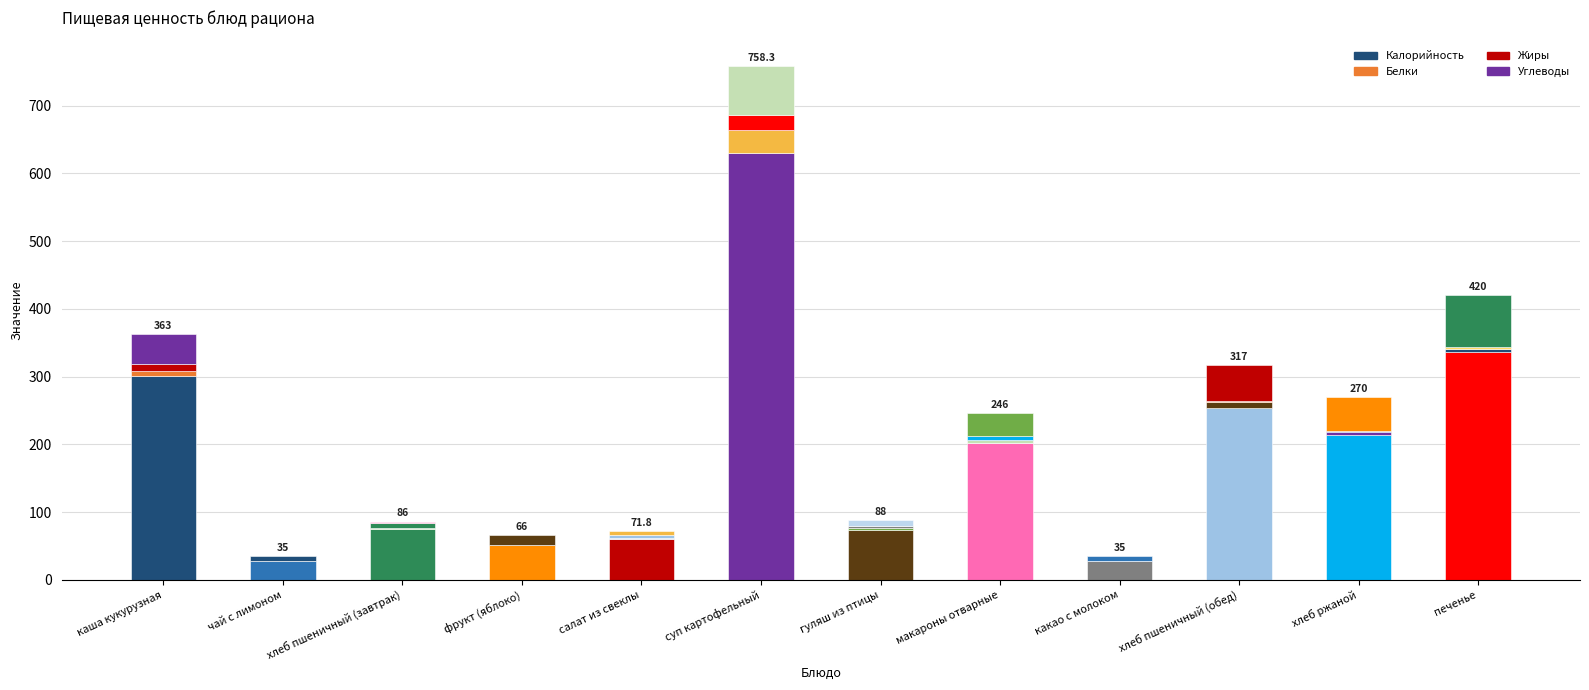

How many distinct data groups are displayed?

4